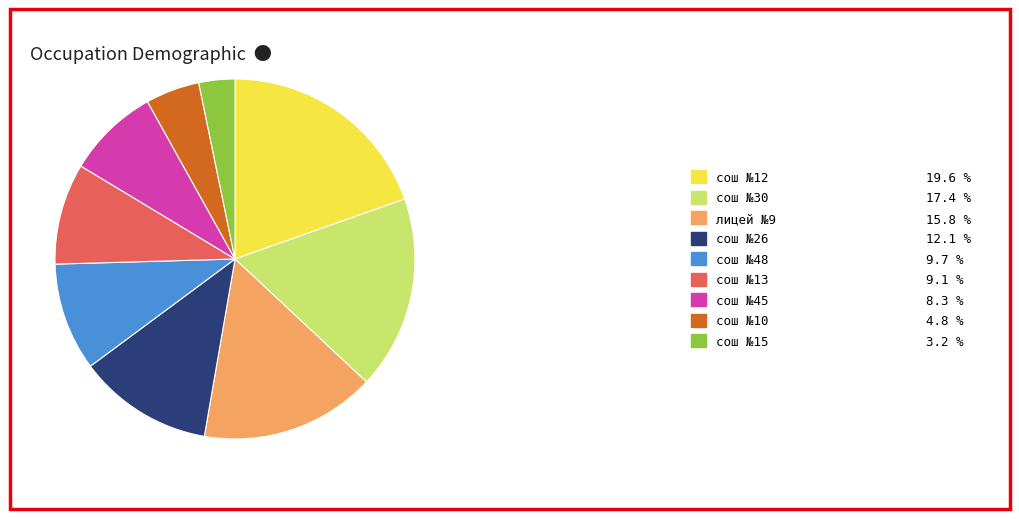

Is the sum of сош №48 9.7 % and лицей №9 15.8 % greater than half?

No